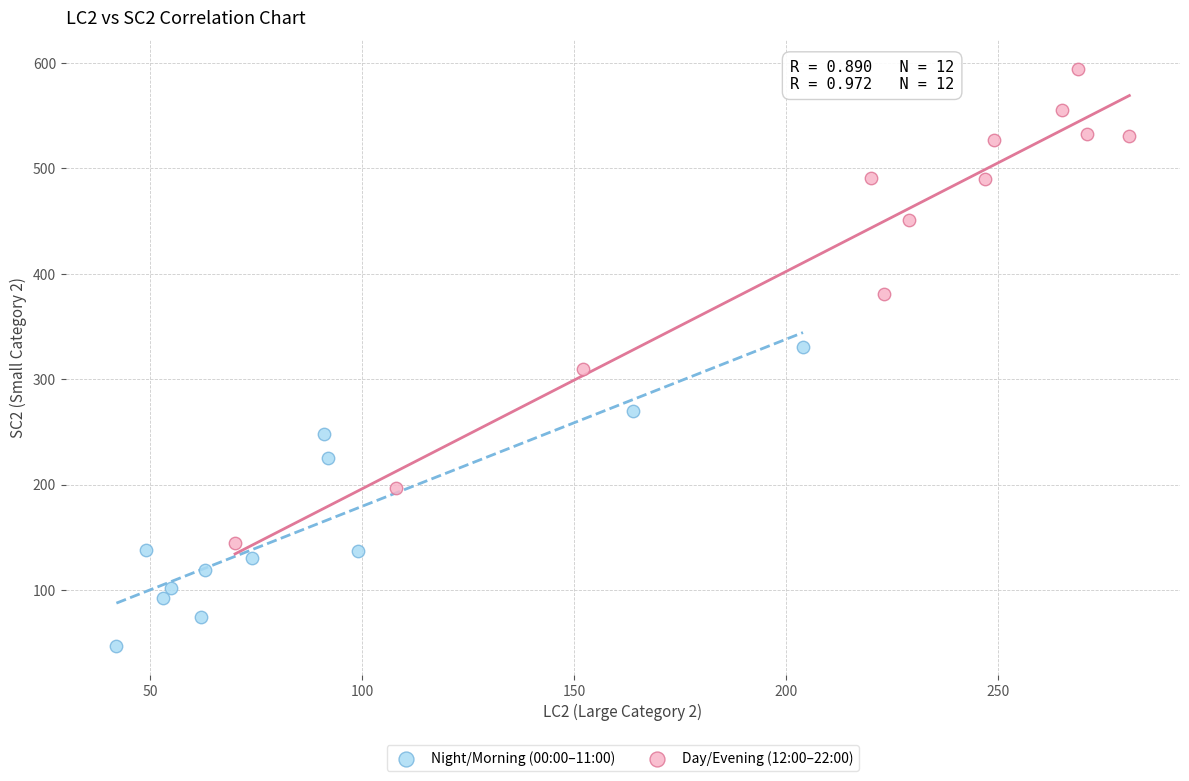

Which series reaches the minimum Y coordinate?

Night/Morning (00:00–11:00)